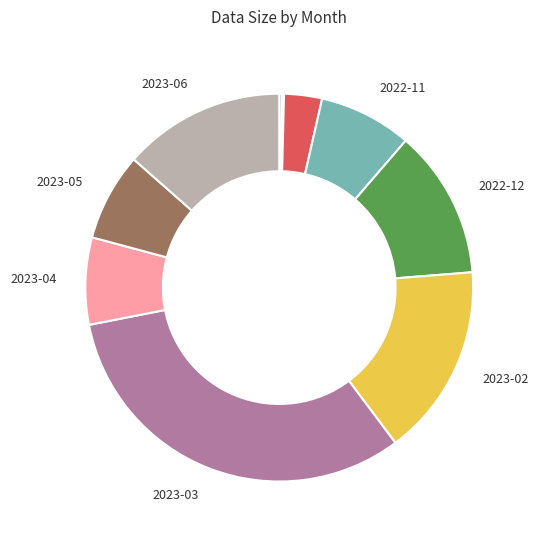

Is there a majority slice in this chart?

No